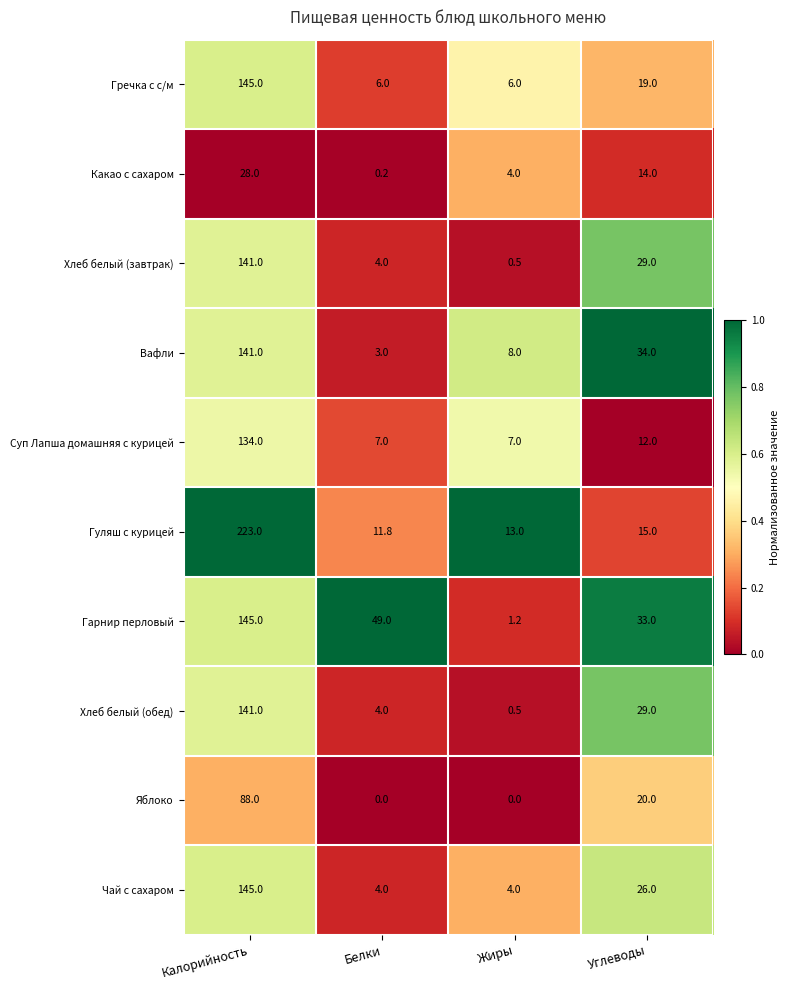

Which category has the lowest value in the Хлеб белый (завтрак) series?

Жиры